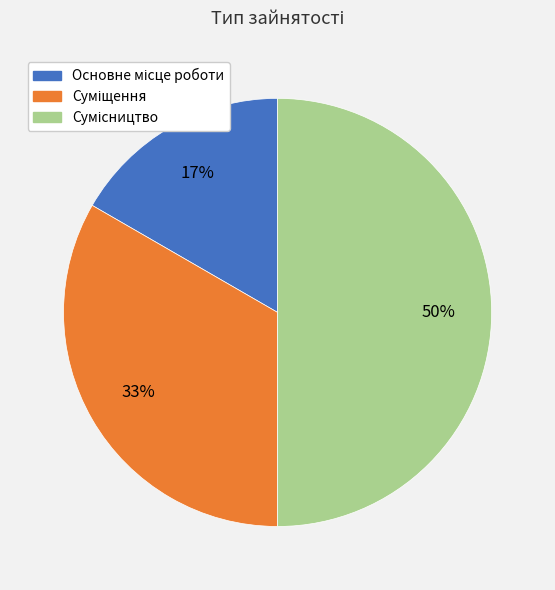

To the nearest percent, what is the average slice percentage?

33%